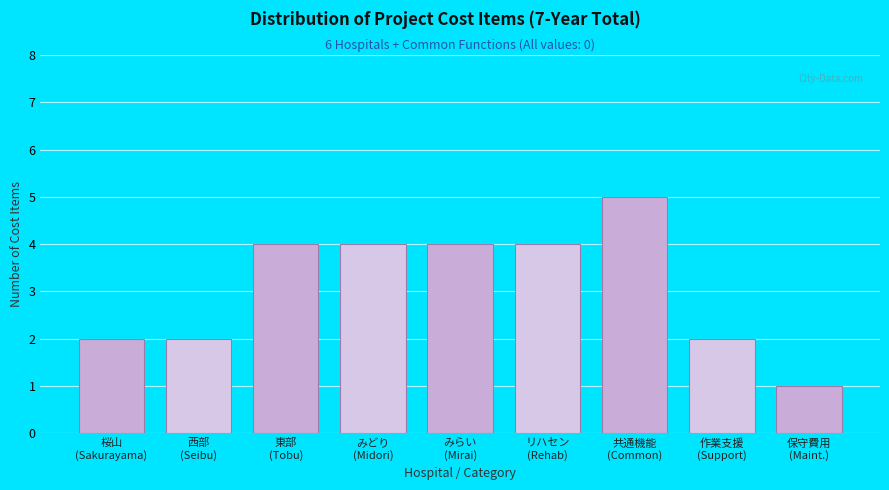

Reading left to right, extract all data points from this chart.

2	2	4	4	4	4	5	2	1